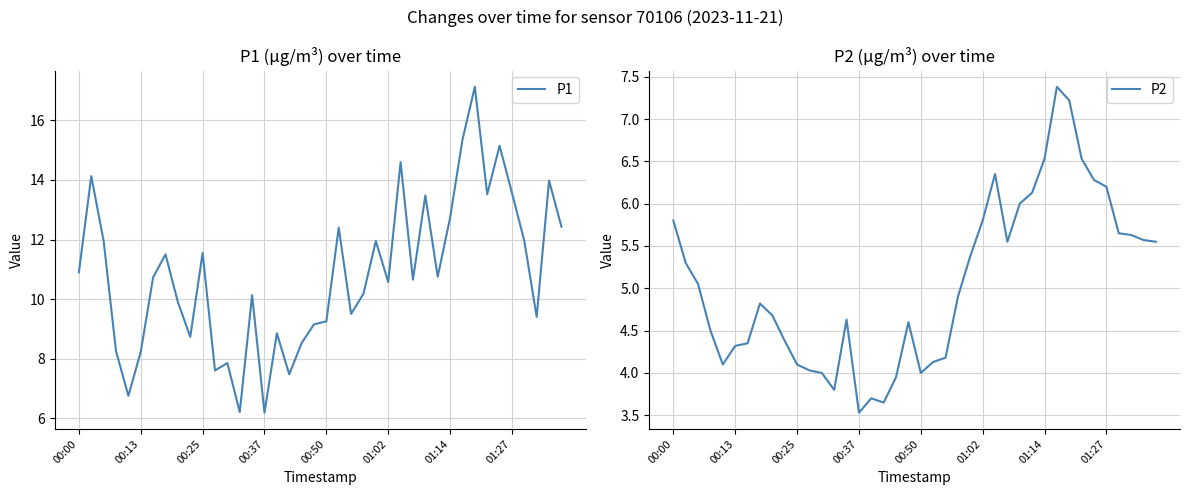

How many interior local valleys does the P1 series have?

12